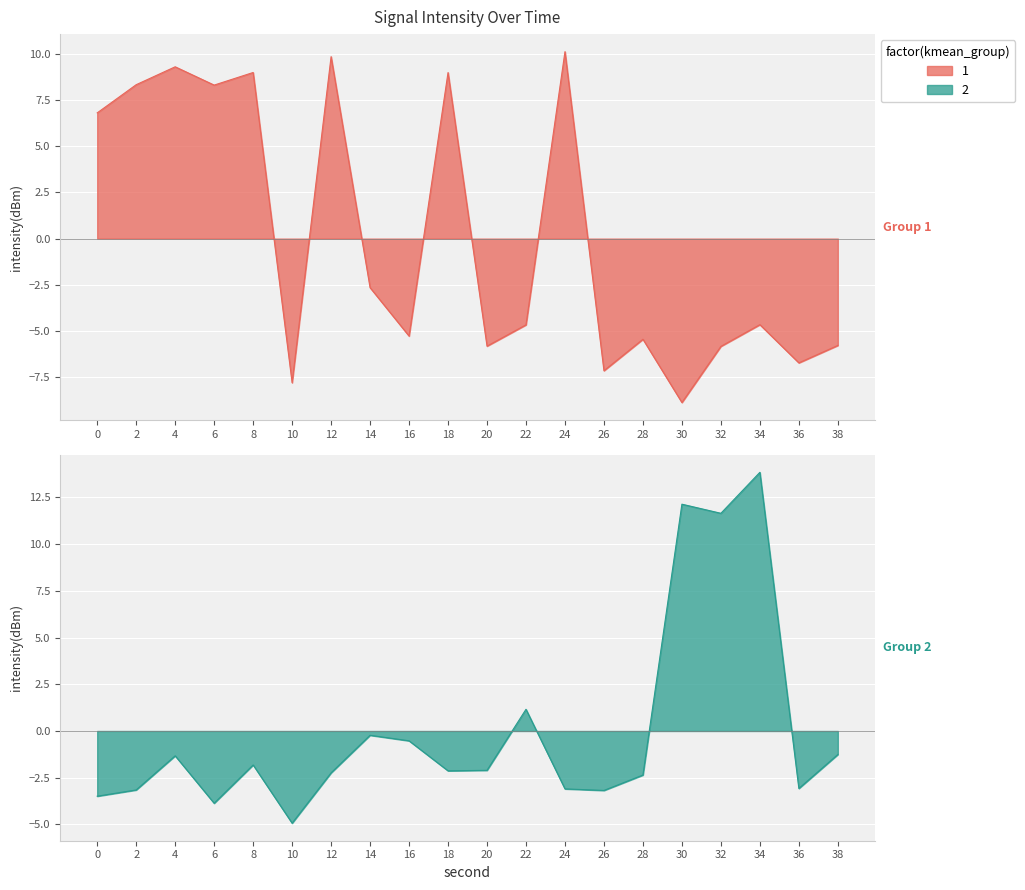

Where do intensity_group2 and intensity_group1 first cross each other?

8 and 10